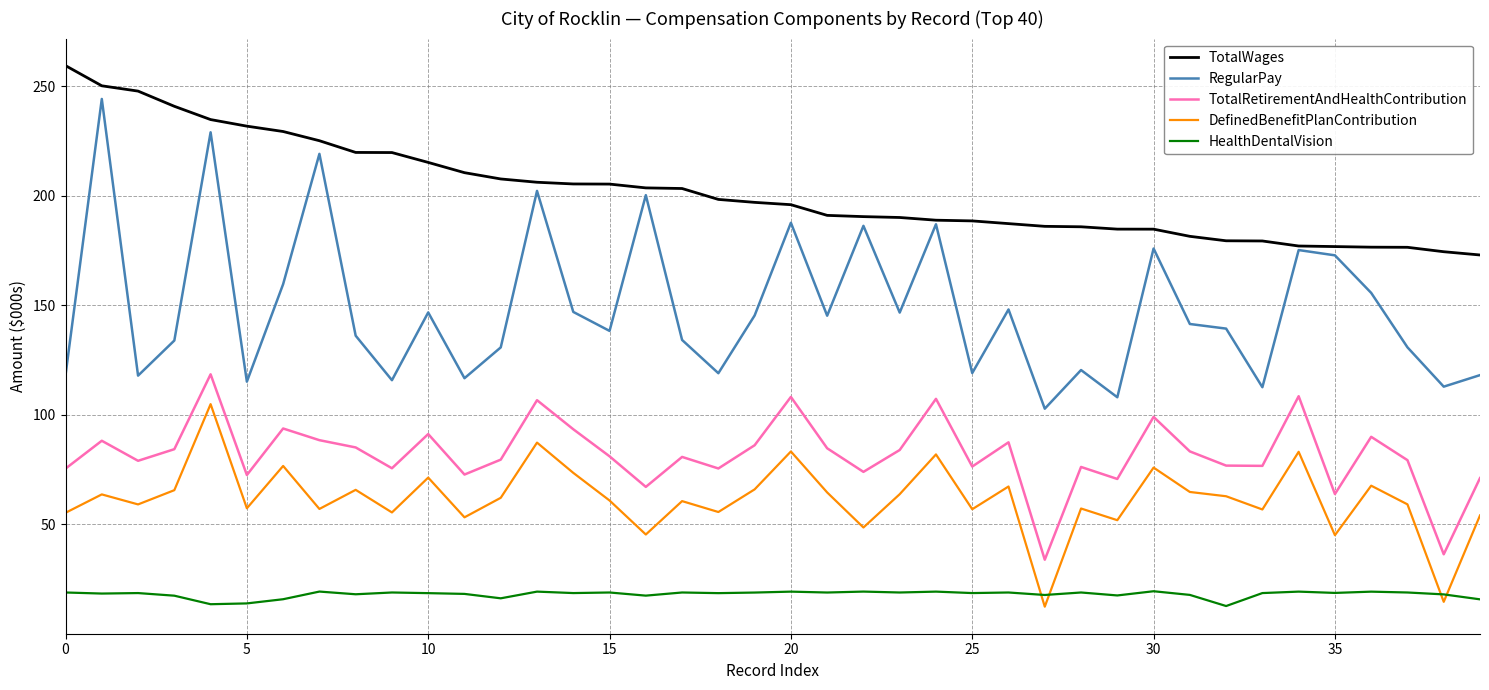

True or false: TotalRetirementAndHealthContribution and TotalWages cross at least once.

False